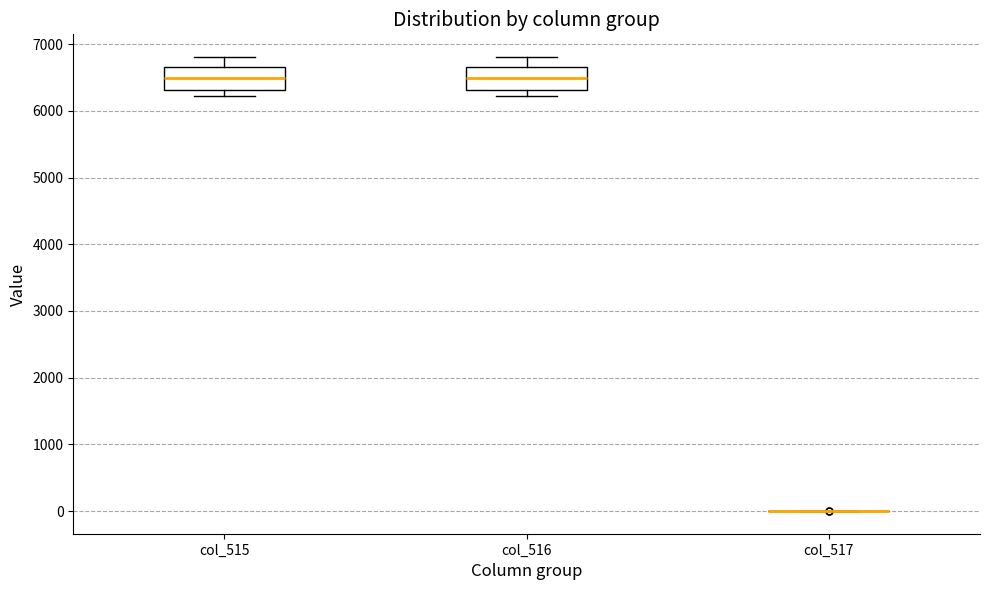

Reading left to right, read every box against the y-axis: the position of its median line, the range the box covers, and the ends of its whiskers. The values are not printed on the chart, so give them approximately, as read against the axis.

col_515: median 6500, box 6300 to 6700, whiskers 6200 to 6800
col_516: median 6500, box 6300 to 6700, whiskers 6200 to 6800
col_517: box collapsed to a line at 0, whiskers 0 to 0